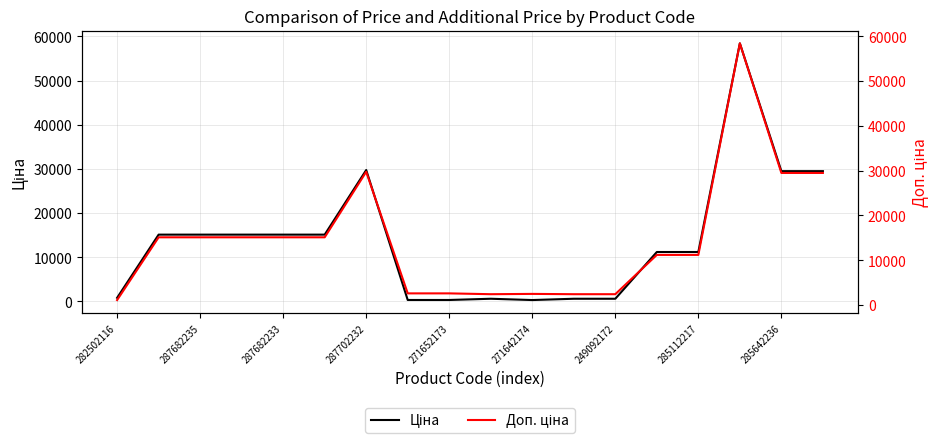

How many categories are shown in the chart?

18